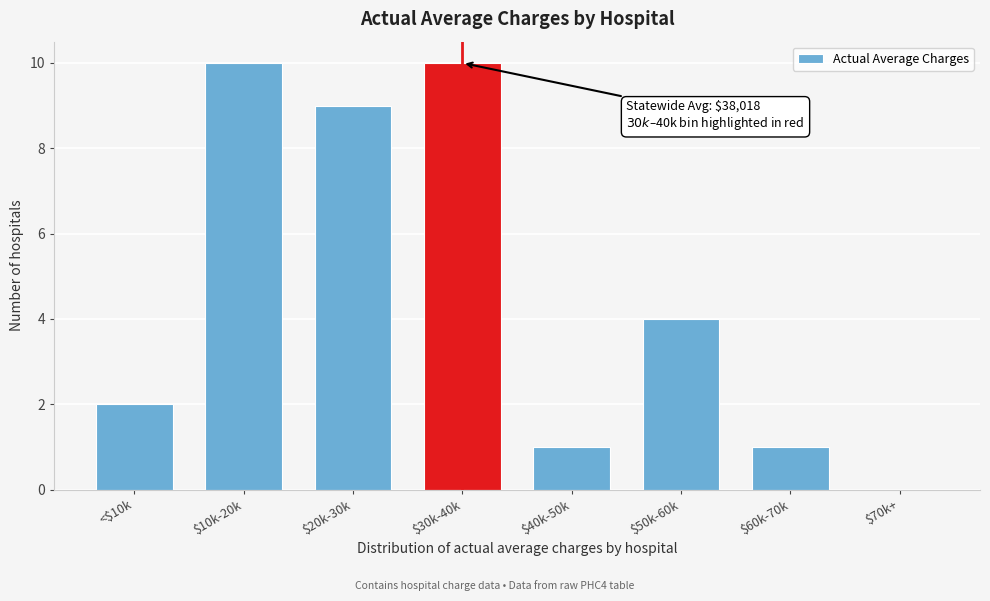

The value at $70k+ is 3. True or false?

False